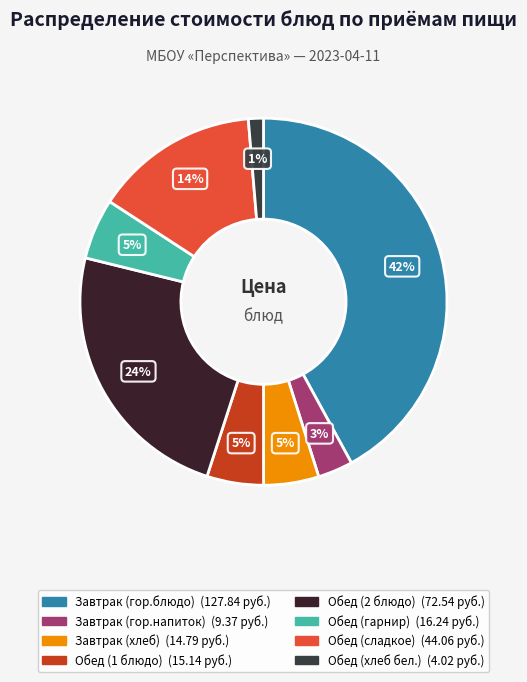

To the nearest percent, what is the combined percentage of Завтрак (гор.напиток) and Завтрак (хлеб)?

8%